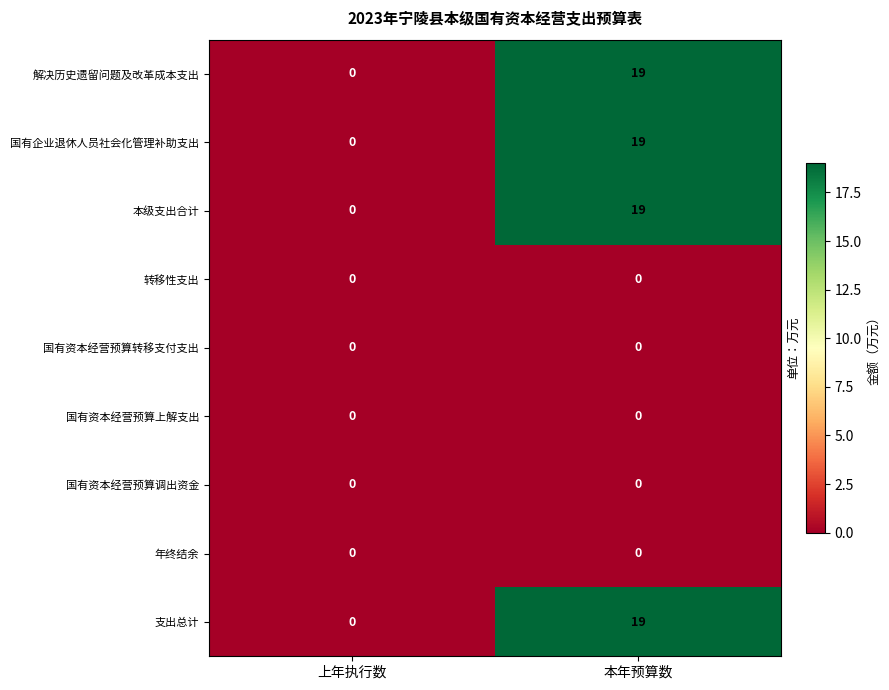

The value of 年终结余 at 本年预算数 is 0. True or false?

True